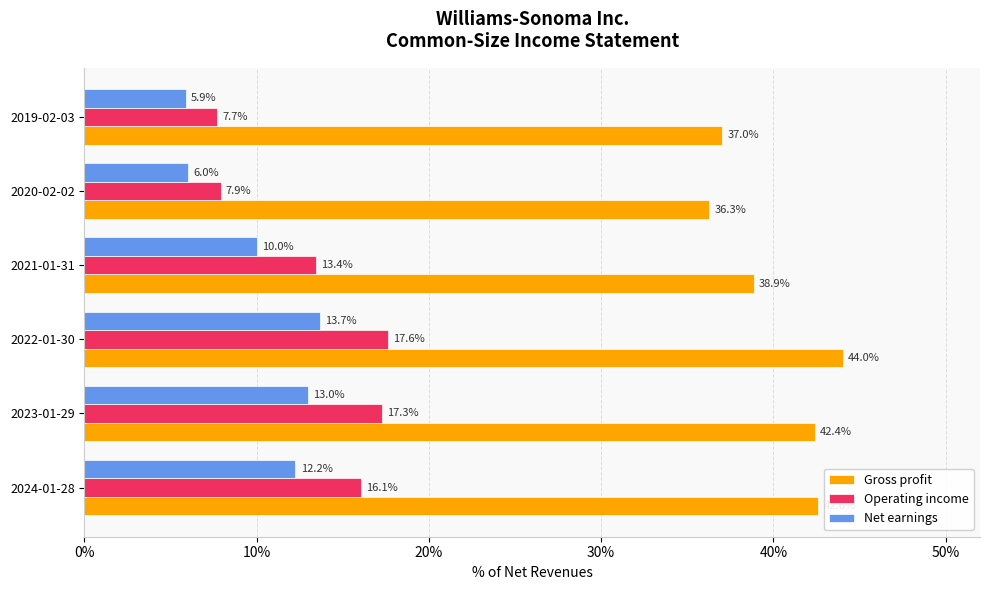

What are all the series names shown in the legend?

Gross profit, Operating income, Net earnings